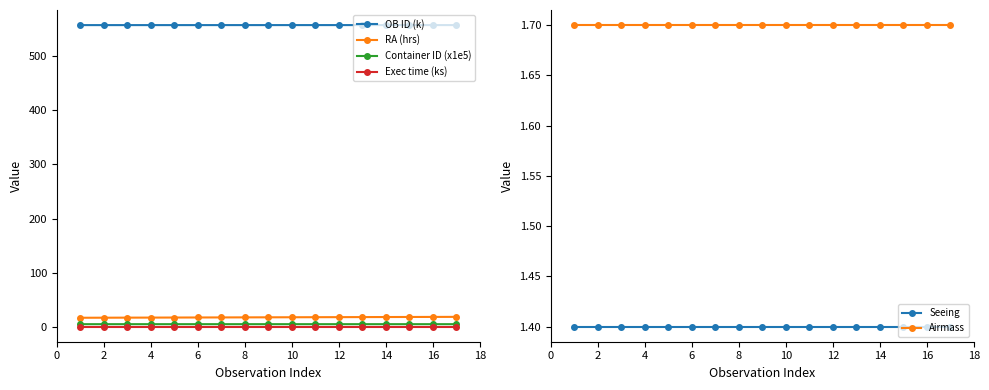

What are all the series names shown in the legend?

OB ID (k), RA (hrs), Container ID (x1e5), Exec time (ks), Seeing, Airmass